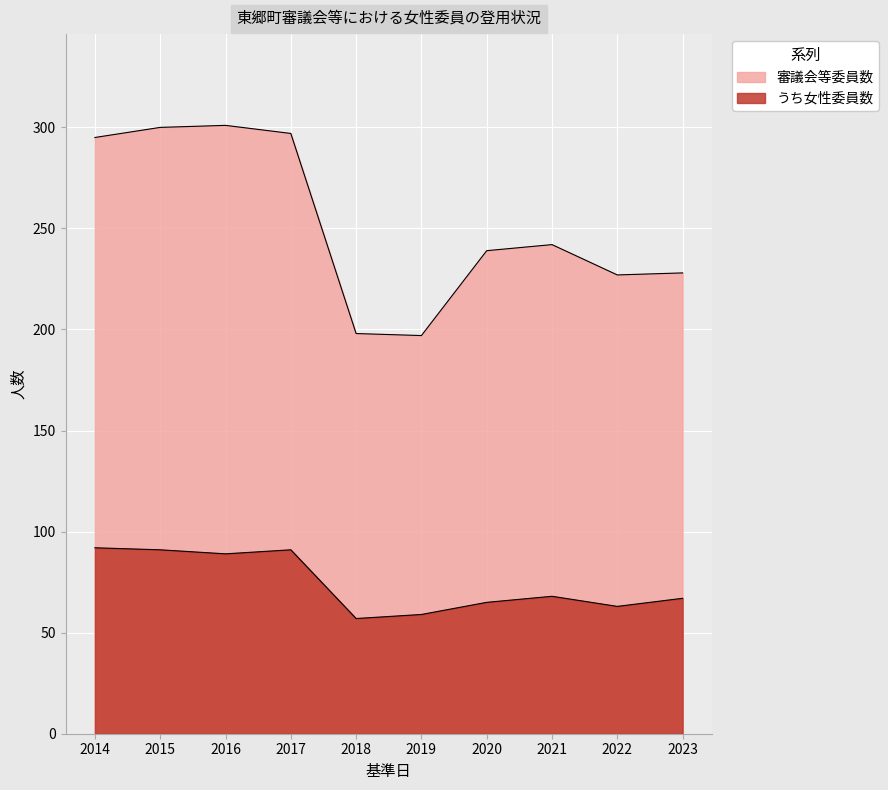

What is the maximum value shown in the chart?

301